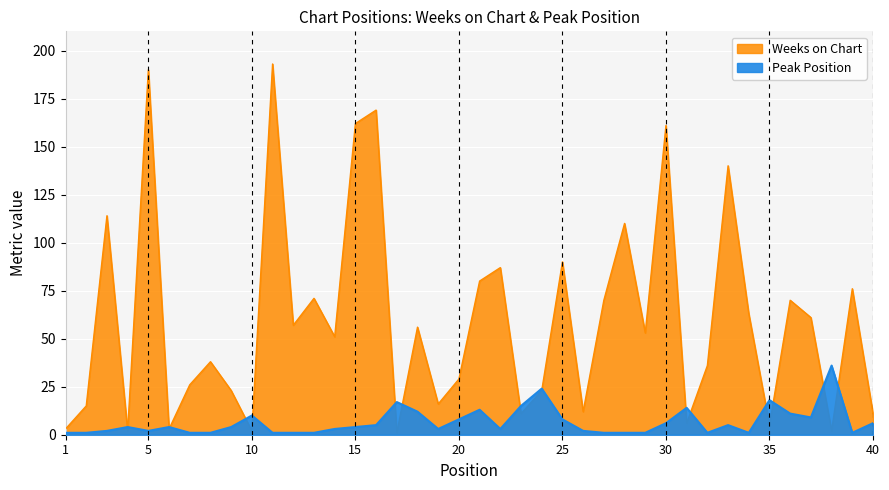

Which series has the largest total across all categories?

Weeks on Chart